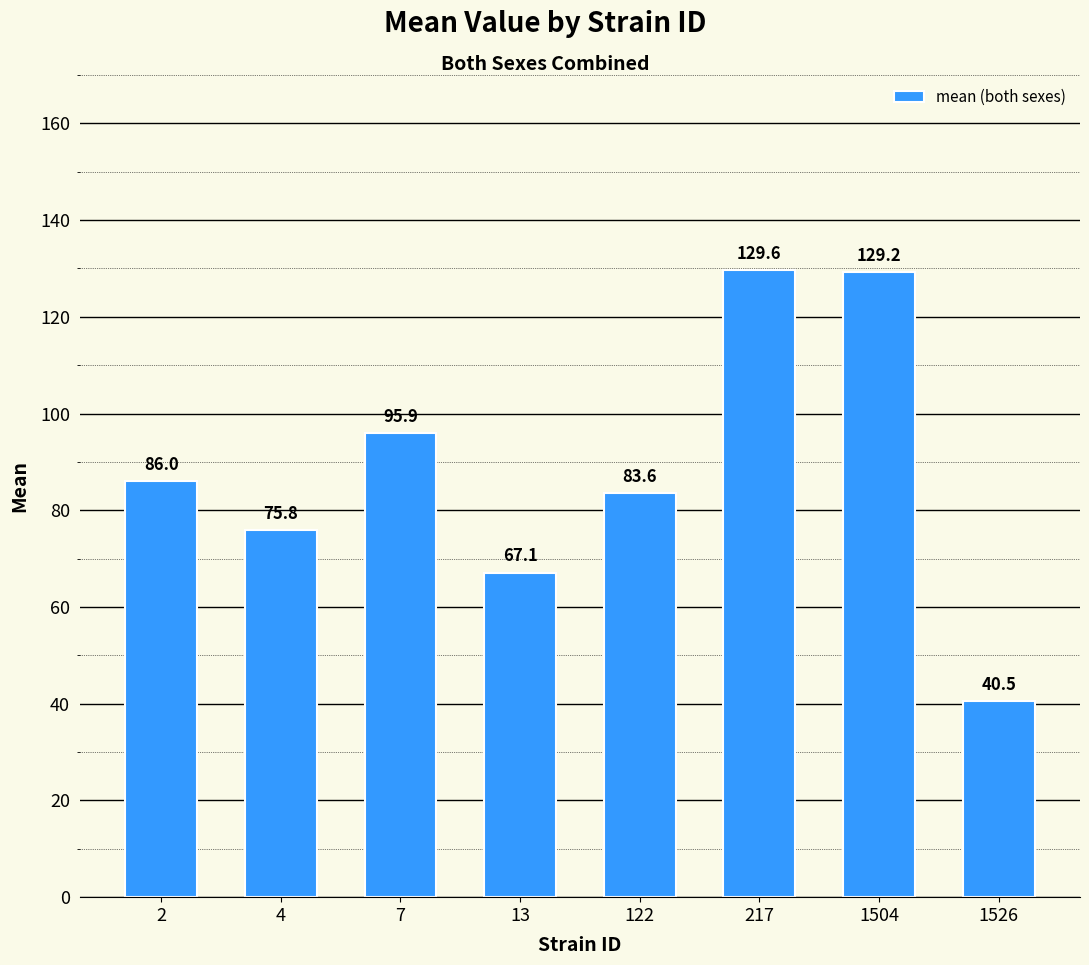

The chart shows a value of 129.6 at 217. True or false?

True